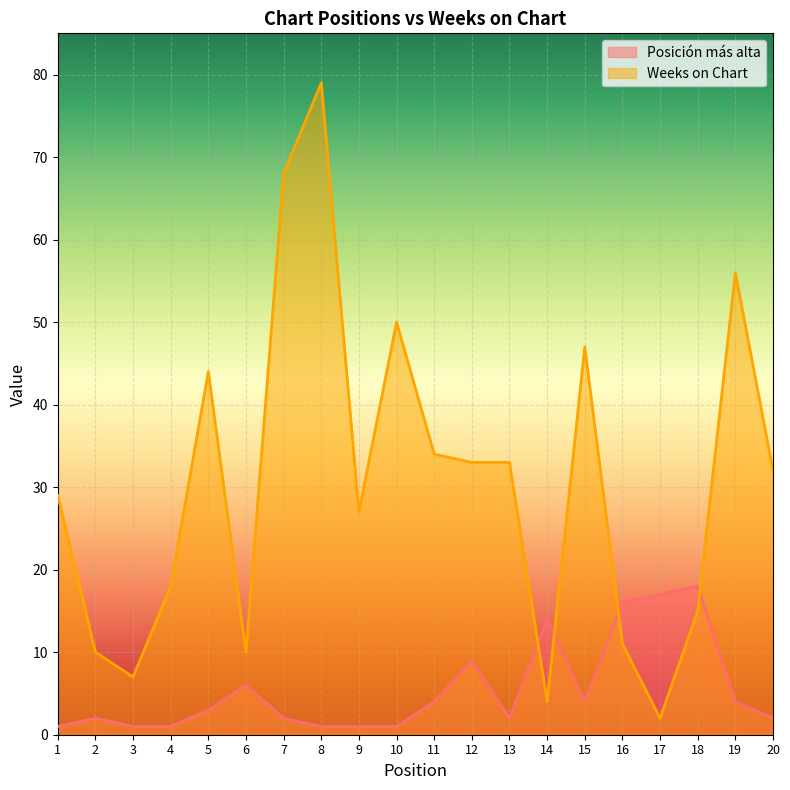

How many interior local peaks does the Weeks on Chart series have?

5